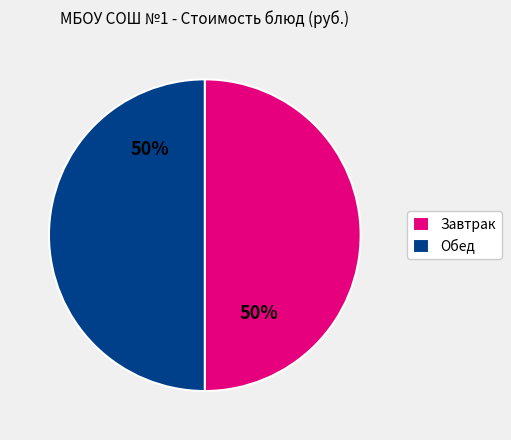

To the nearest percent, what is the average slice percentage?

50%